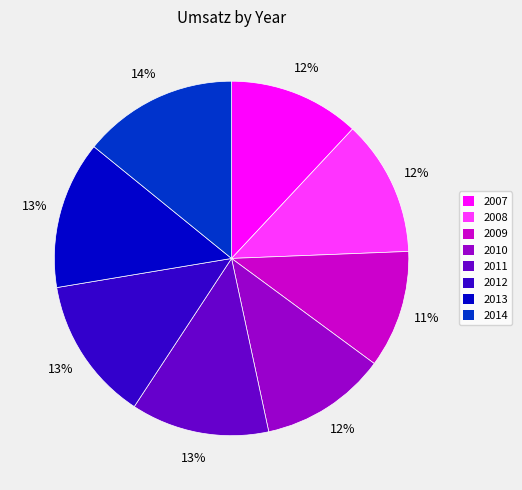

Which category has the biggest portion of the pie?

2014